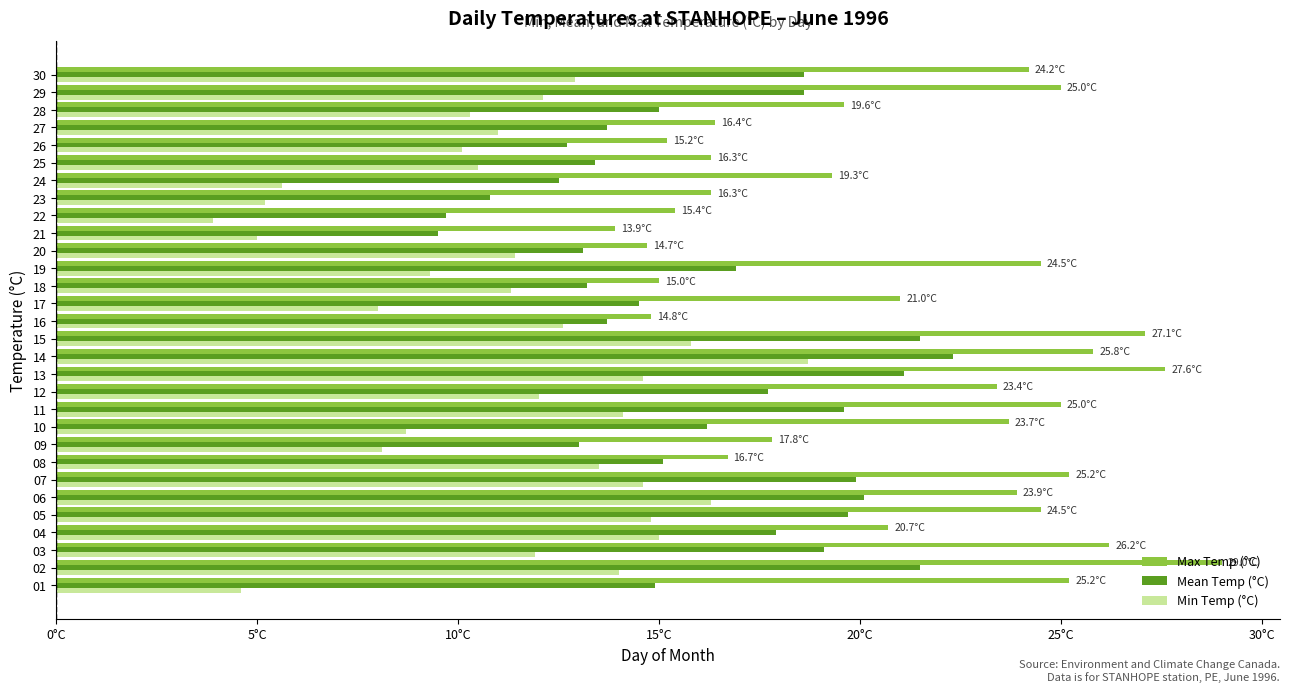

What are all the series names shown in the legend?

Max Temp (°C), Mean Temp (°C), Min Temp (°C)